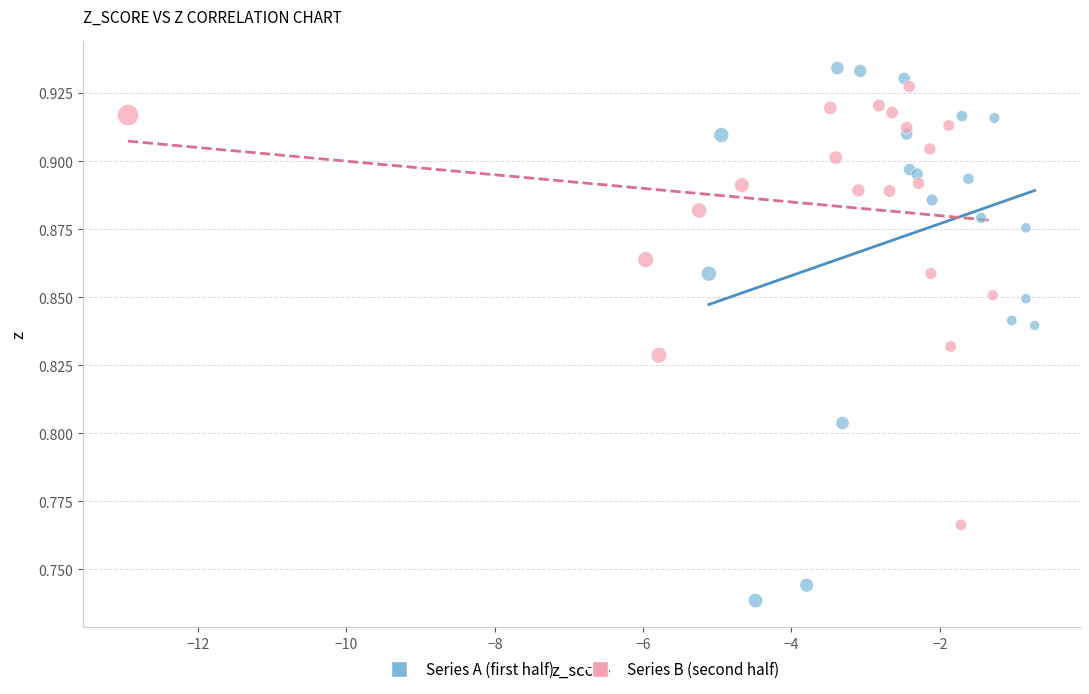

What are all the series names shown in the legend?

Series A (first half), Series B (second half)